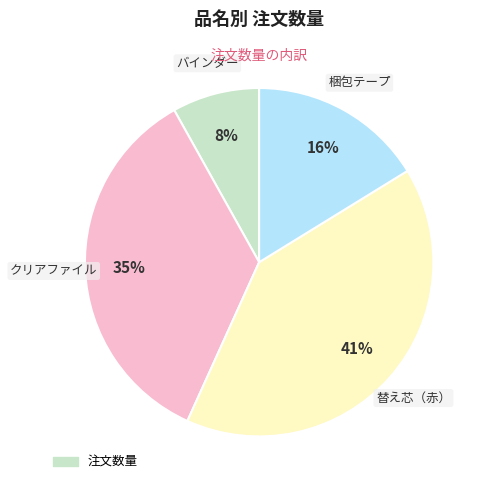

Does any single category account for the majority?

No